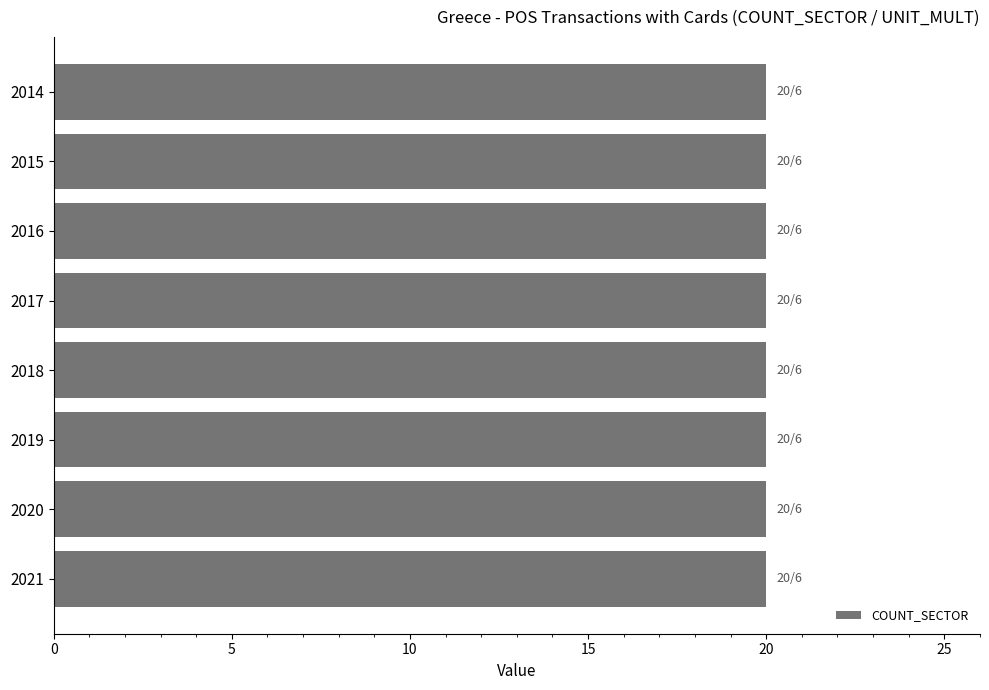

Which series has the largest total across all categories?

COUNT_SECTOR